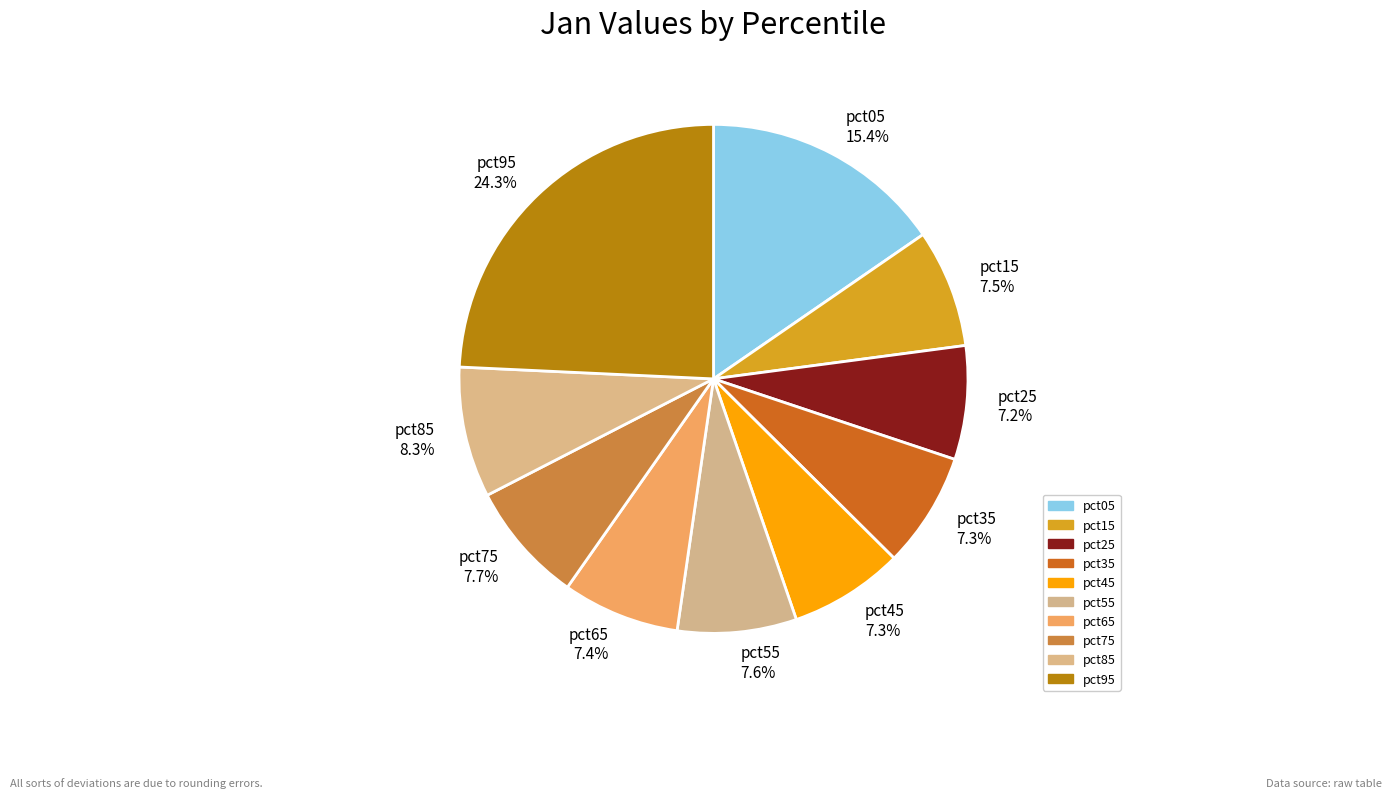

How many segments does this pie chart have?

10